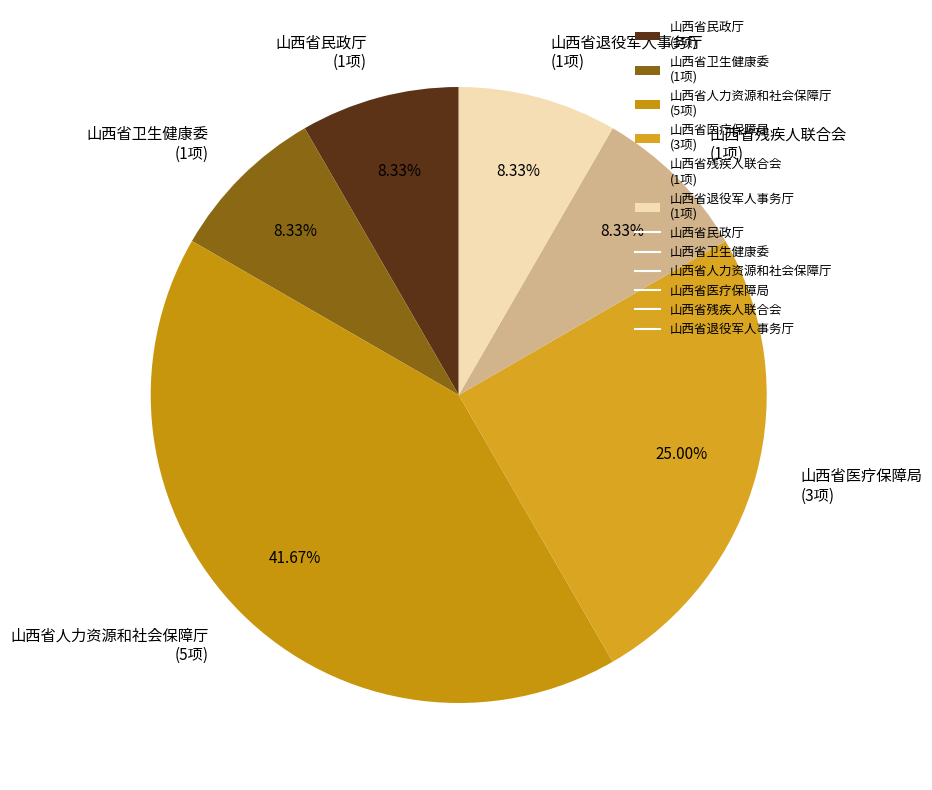

To the nearest percent, what portion does 山西省残疾人联合会 represent?

8%